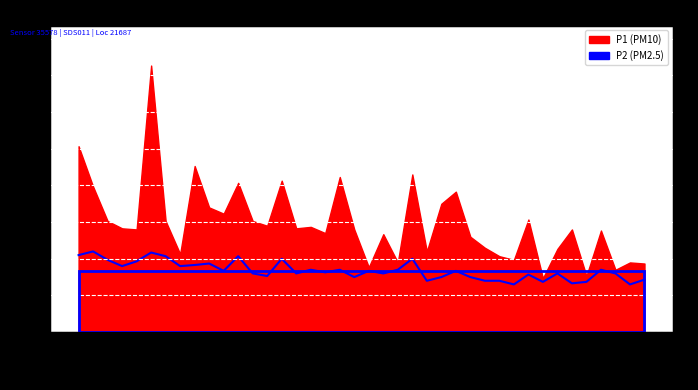

Where is the first local maximum?

00:16